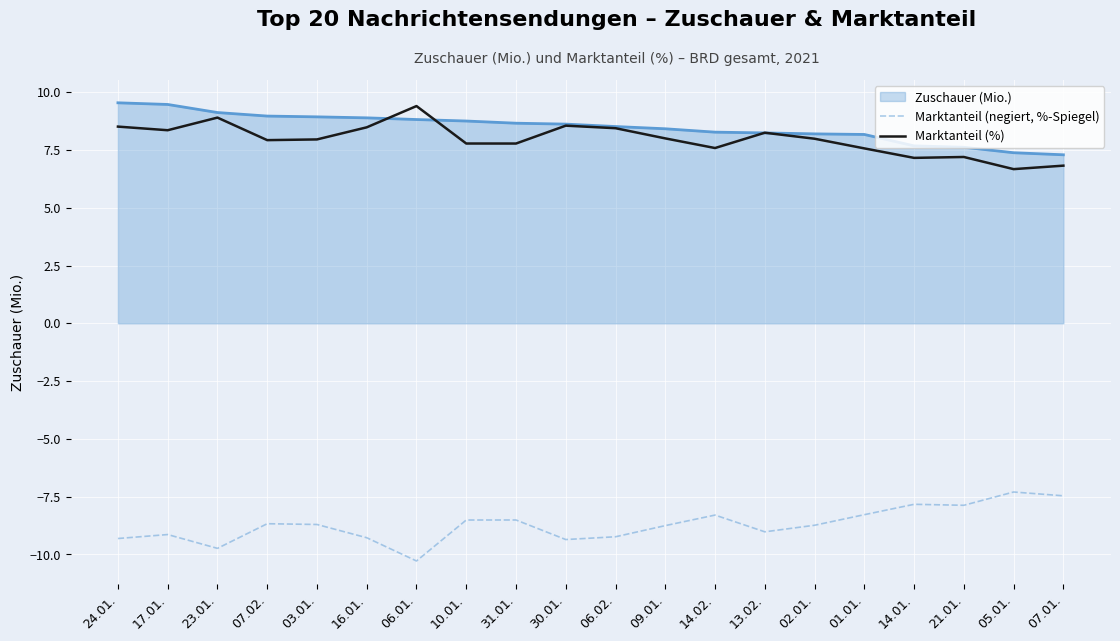

True or false: Marktanteil (negiert, %-Spiegel) and Marktanteil (%) intersect in this chart.

False